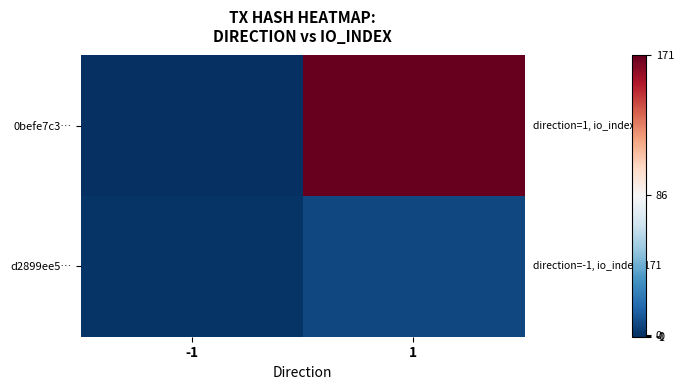

List the series in order of their overall mean, highest first.

0befe7c3…, d2899ee5…